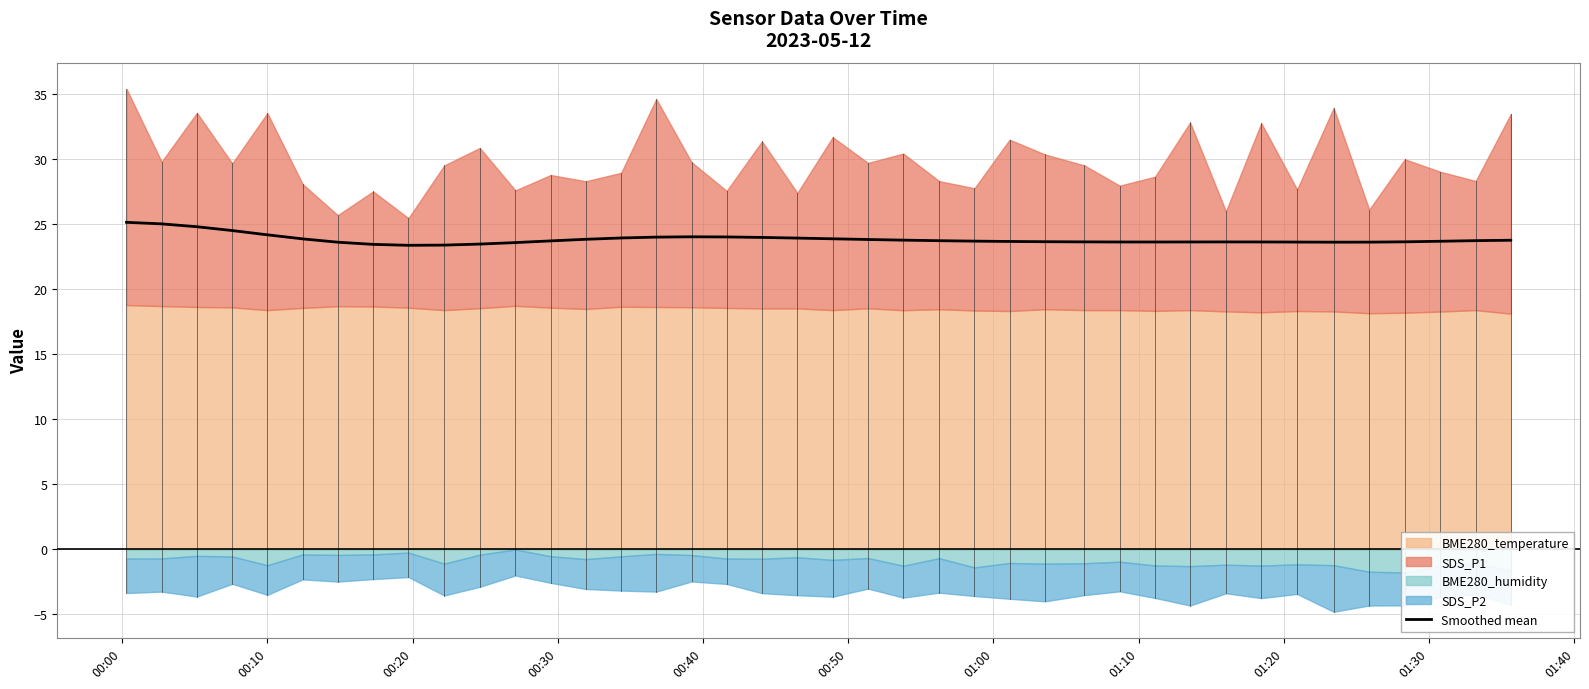

What is the ratio of the value at 00:10 to the value at 00:30?

1.0